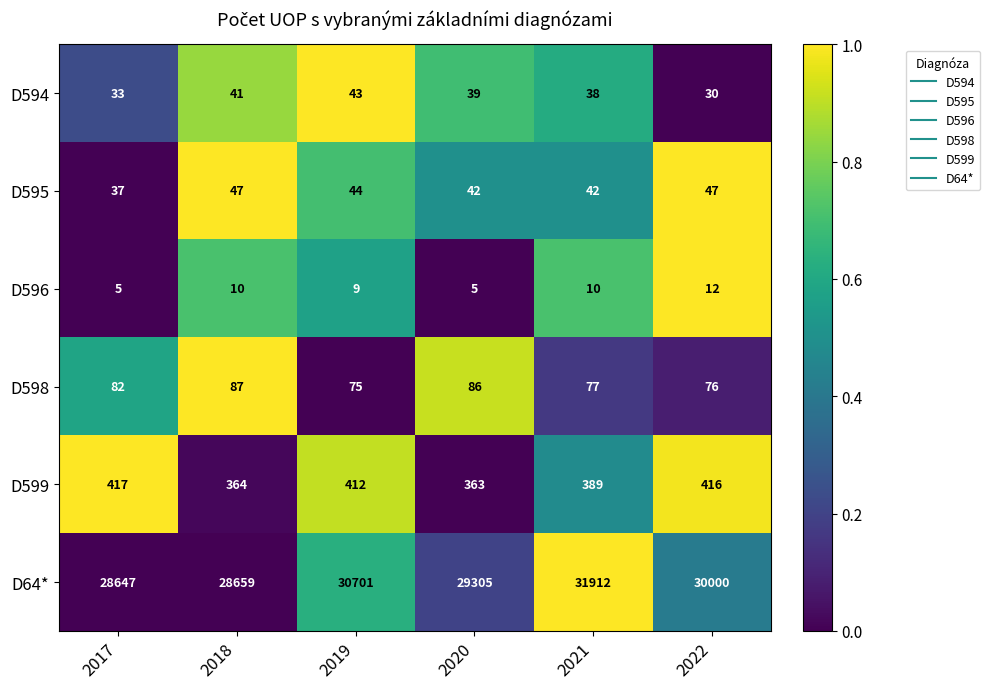

Between 2017 and 2020, which series saw the biggest shift?

D64*